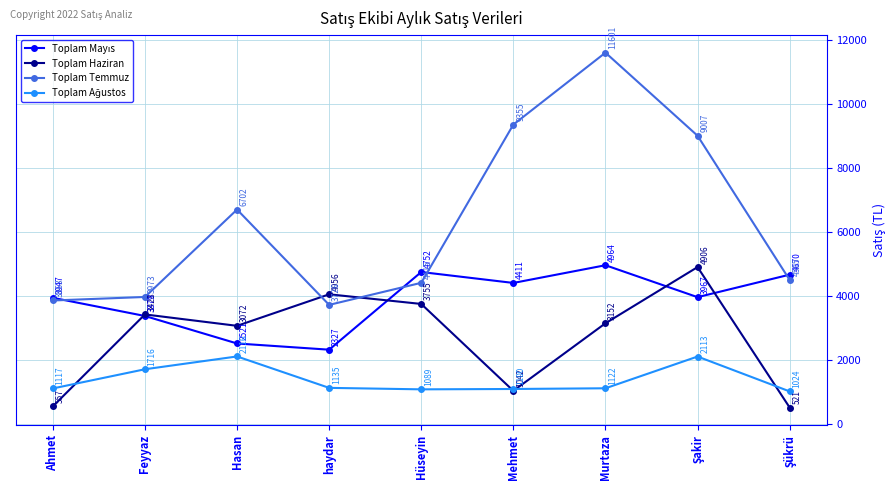

What is the label of the 8th point from the right?

Feyyaz